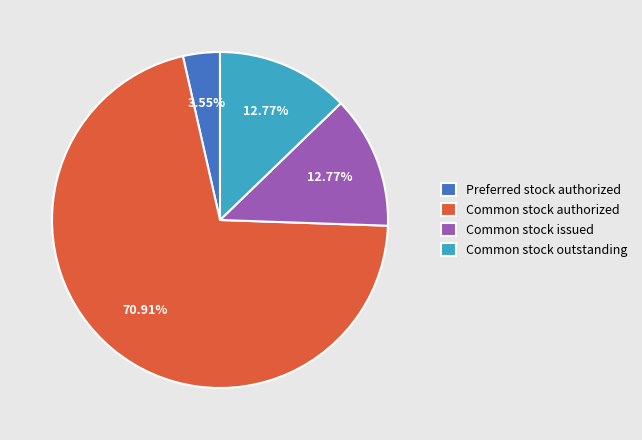

Which slice represents more than half of the pie?

Common stock authorized